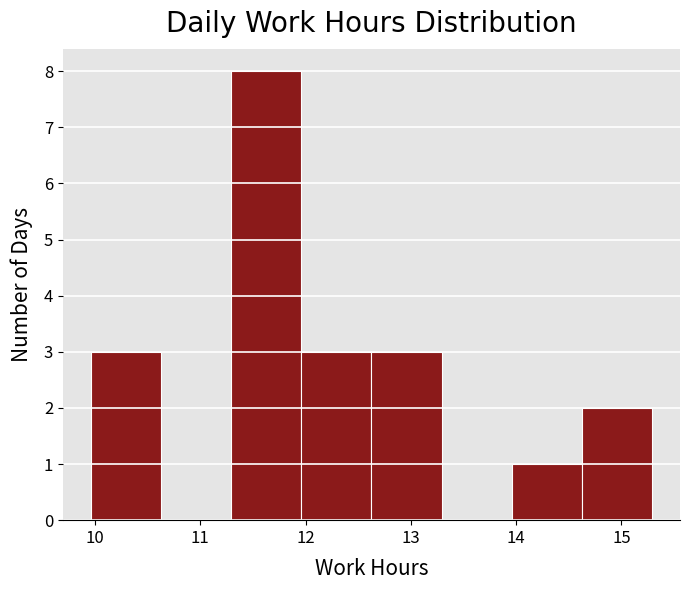

Over which range of the x-axis is the bar tallest?

11.3 to 12.0